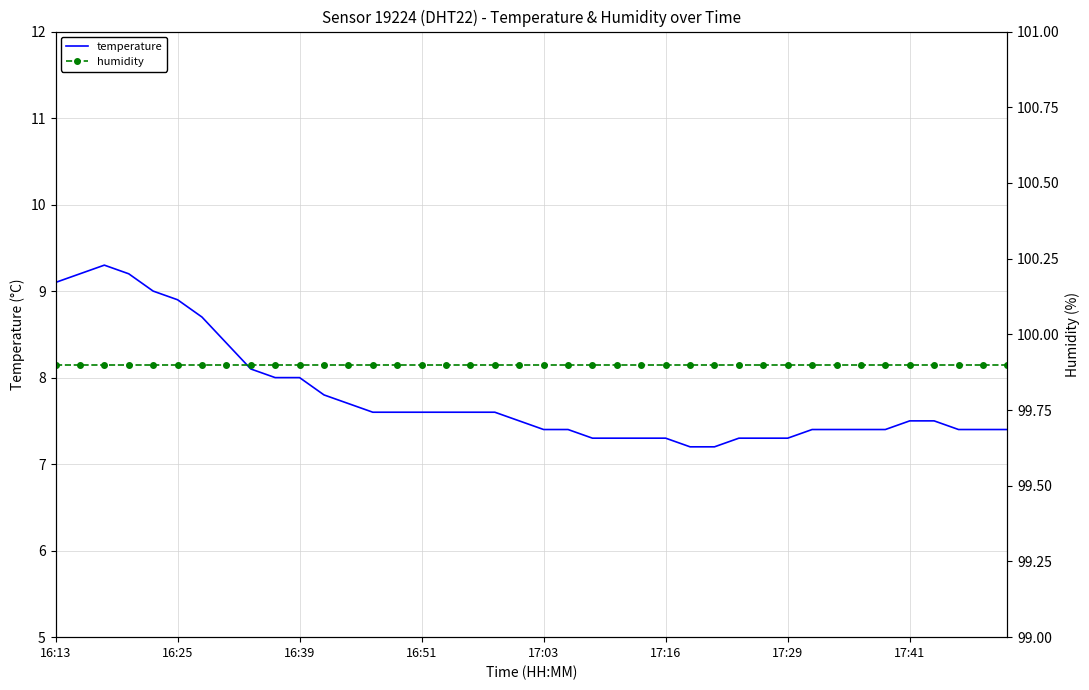

What position from the right is 8?

32